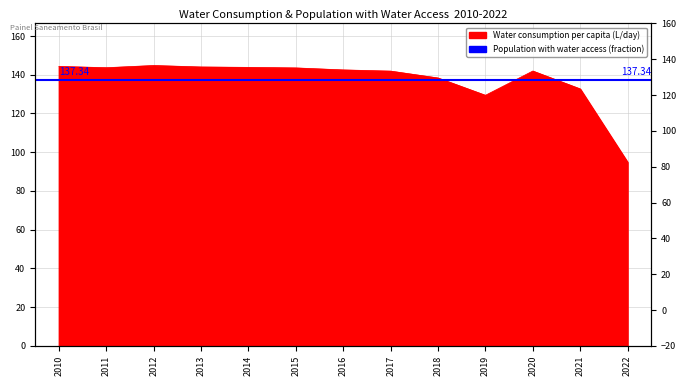

Reading left to right, transcribe all the data shown in this chart.

2010=144.3	2011=143.6	2012=144.8	2013=144.0	2014=143.8	2015=143.5	2016=142.5	2017=141.9	2018=138.3	2019=129.4	2020=141.9	2021=132.7	2022=94.8